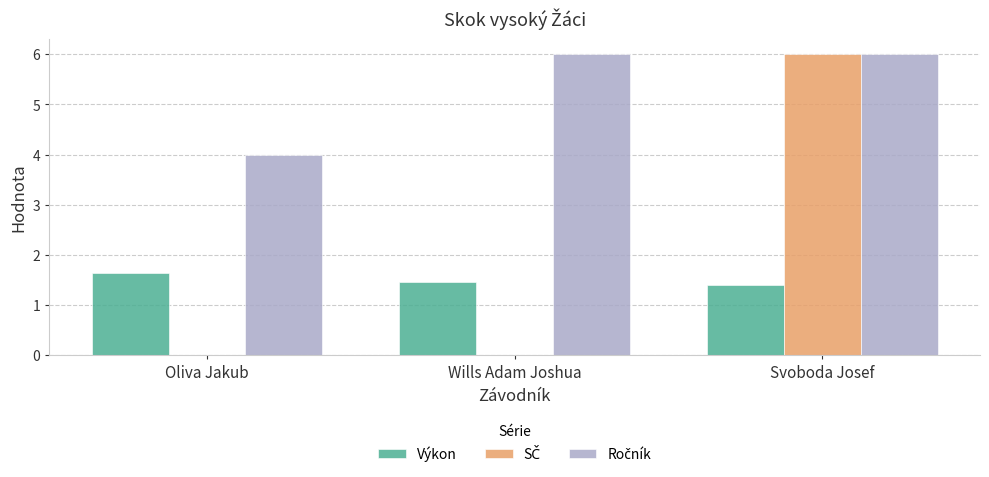

What is the total value across all series at Svoboda Josef?

13.4